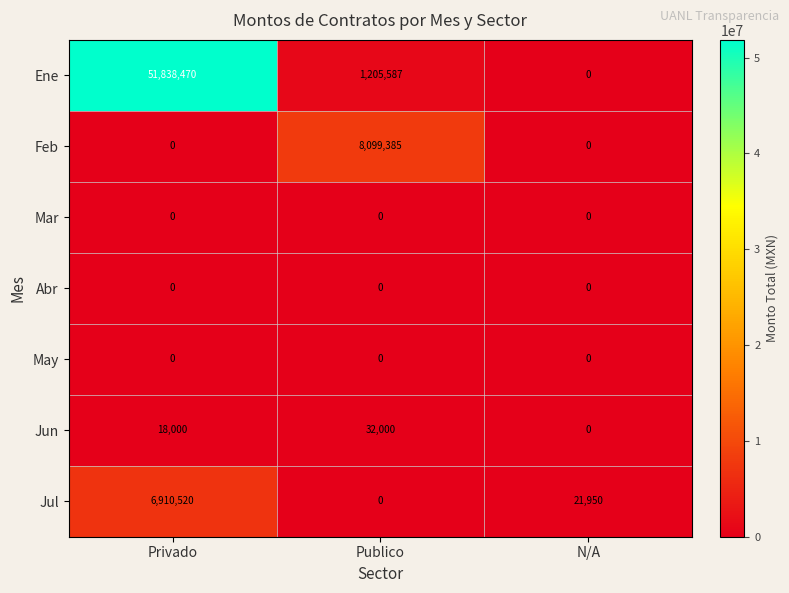

Reading right to left, what are all the values shown in this chart?

Ene: N/A=0	Publico=1205587	Privado=51838470
Feb: N/A=0	Publico=8099385	Privado=0
Mar: N/A=0	Publico=0	Privado=0
Abr: N/A=0	Publico=0	Privado=0
May: N/A=0	Publico=0	Privado=0
Jun: N/A=0	Publico=32000	Privado=18000
Jul: N/A=21950	Publico=0	Privado=6910520